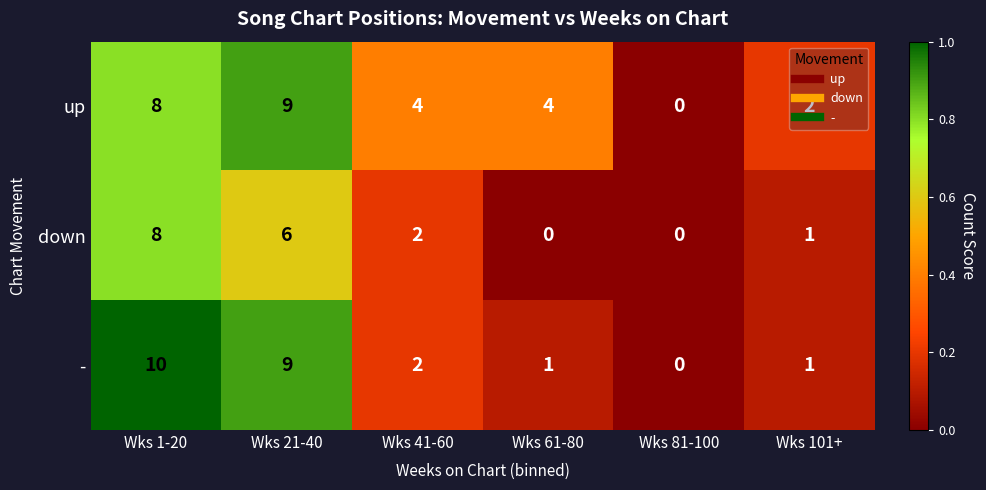

Which category has the highest value across all series?

Wks 1-20